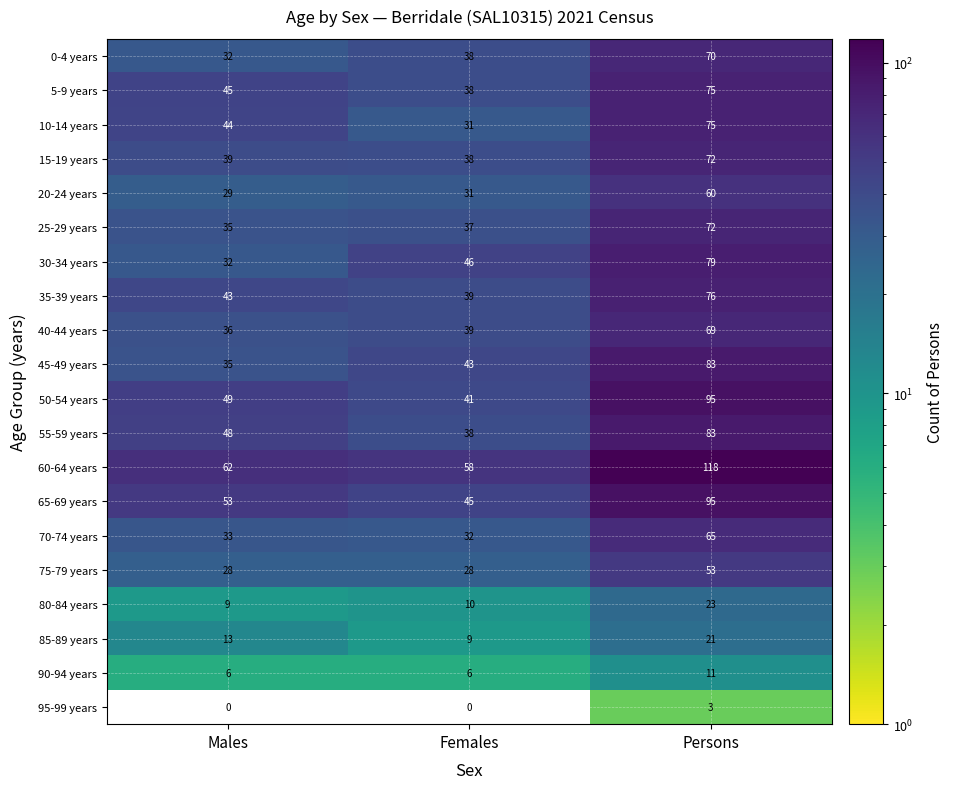

List the labels in order of 30-34 years value, smallest first.

Males, Females, Persons